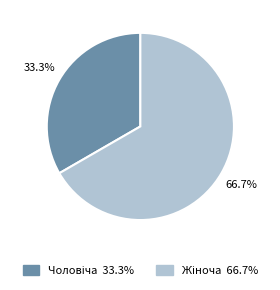

How many segments does this pie chart have?

2